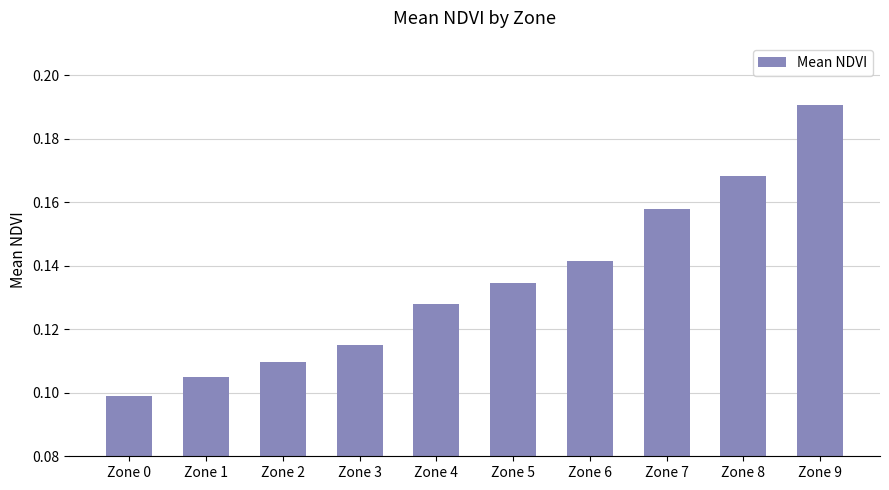

What is the sum of the values at Zone 8 and Zone 6?

0.3